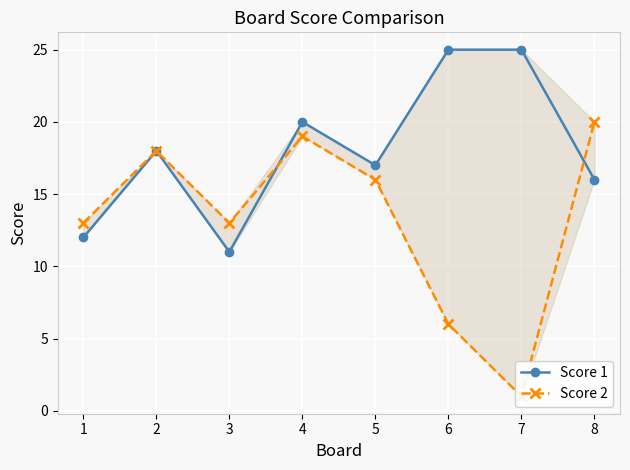

At which label does Score 1 reach its peak?

6